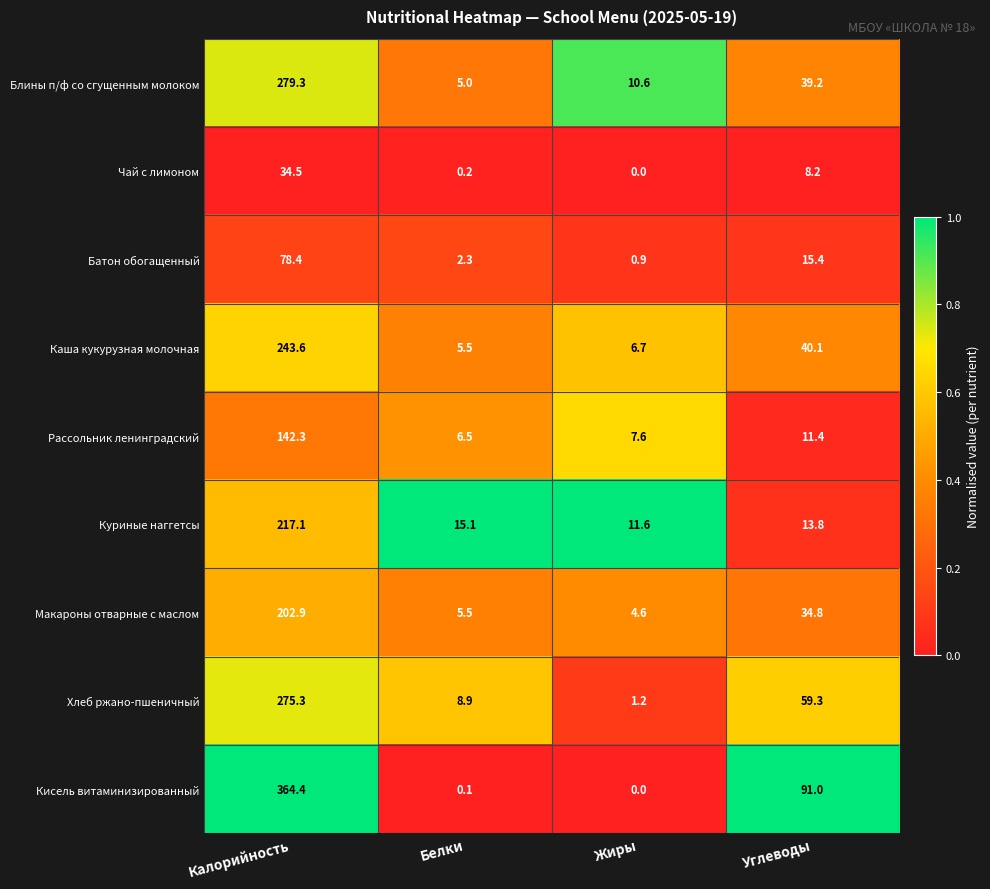

Which series has the largest total across all categories?

Кисель витаминизированный